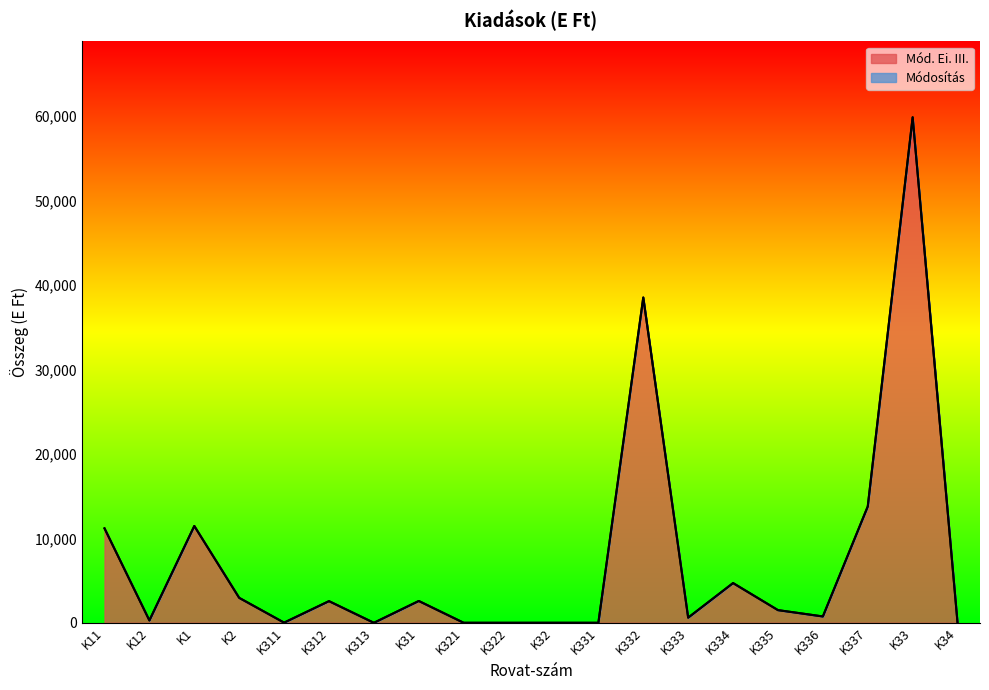

What is the average value?

7536